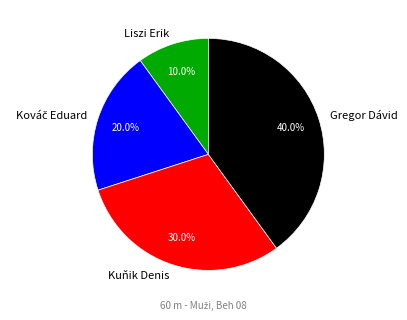

To the nearest percent, what percentage of the pie is Kuňik Denis?

30%